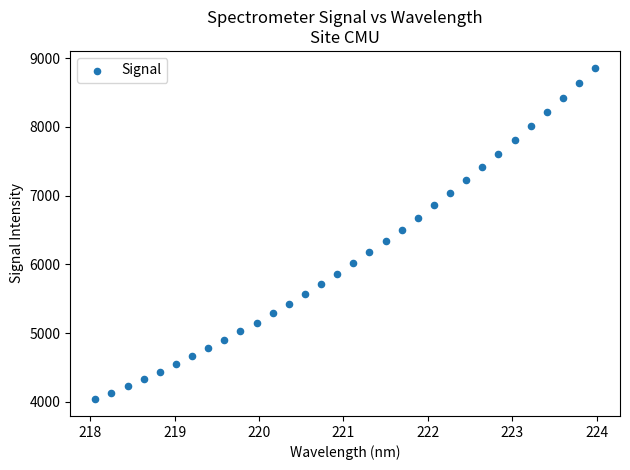

What is the range of X values (max minus min)?

5.9